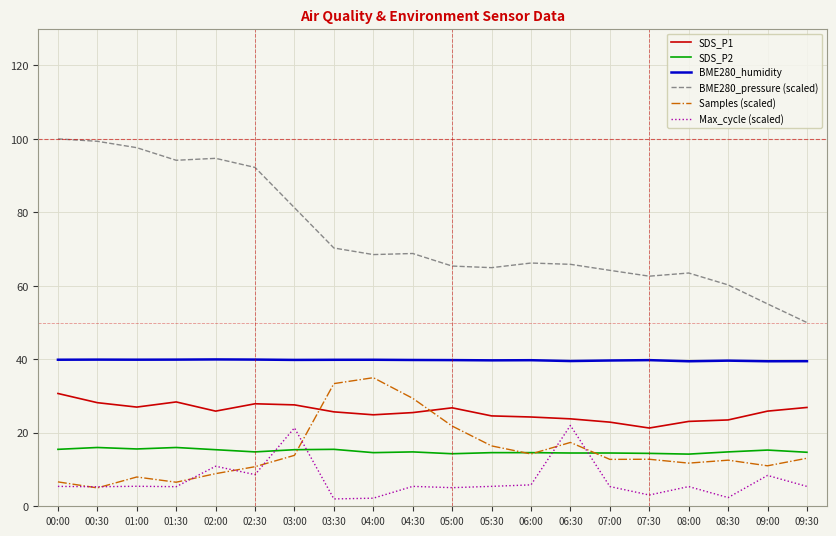

How many lines are shown in the chart?

6